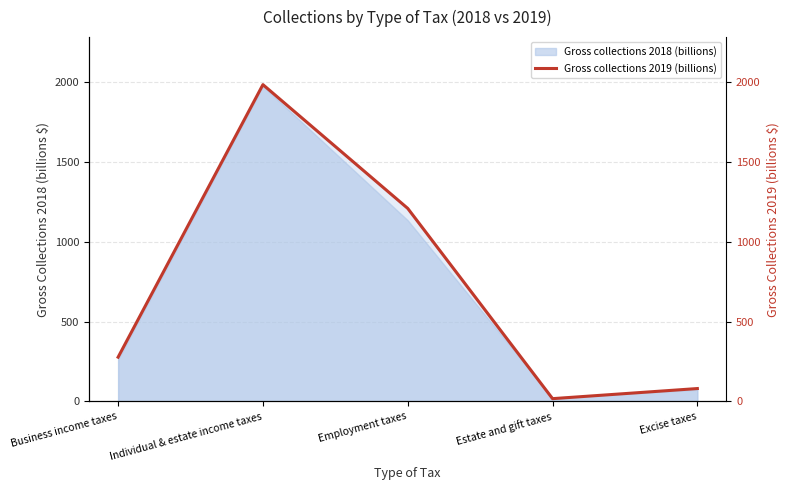

Does the chart display data point markers on the line(s)?

No